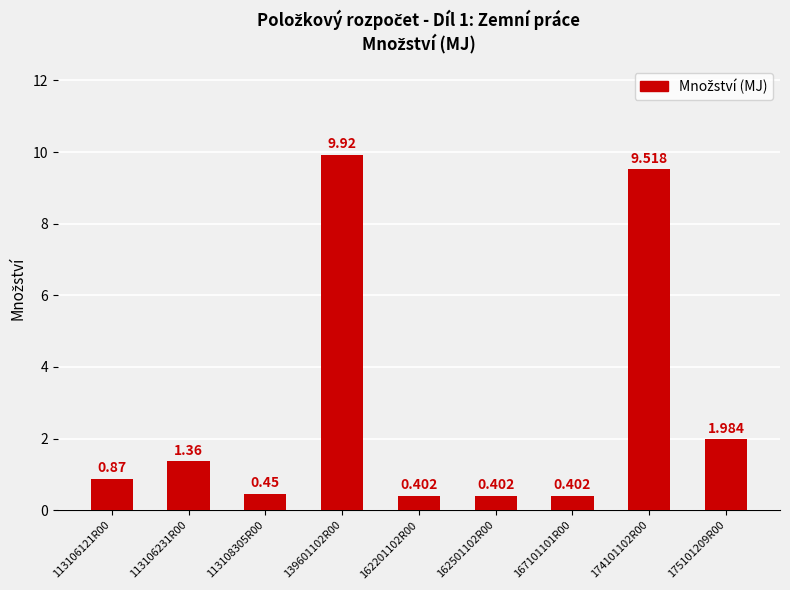

At which category does the chart reach its peak across all series?

139601102R00